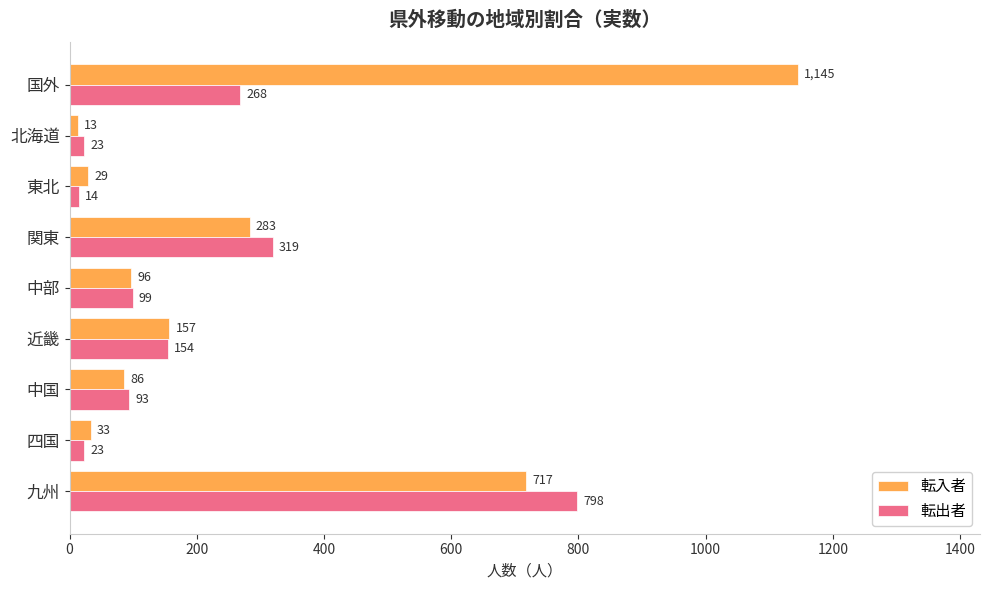

Which category has the lowest value in the 転出者 series?

東北